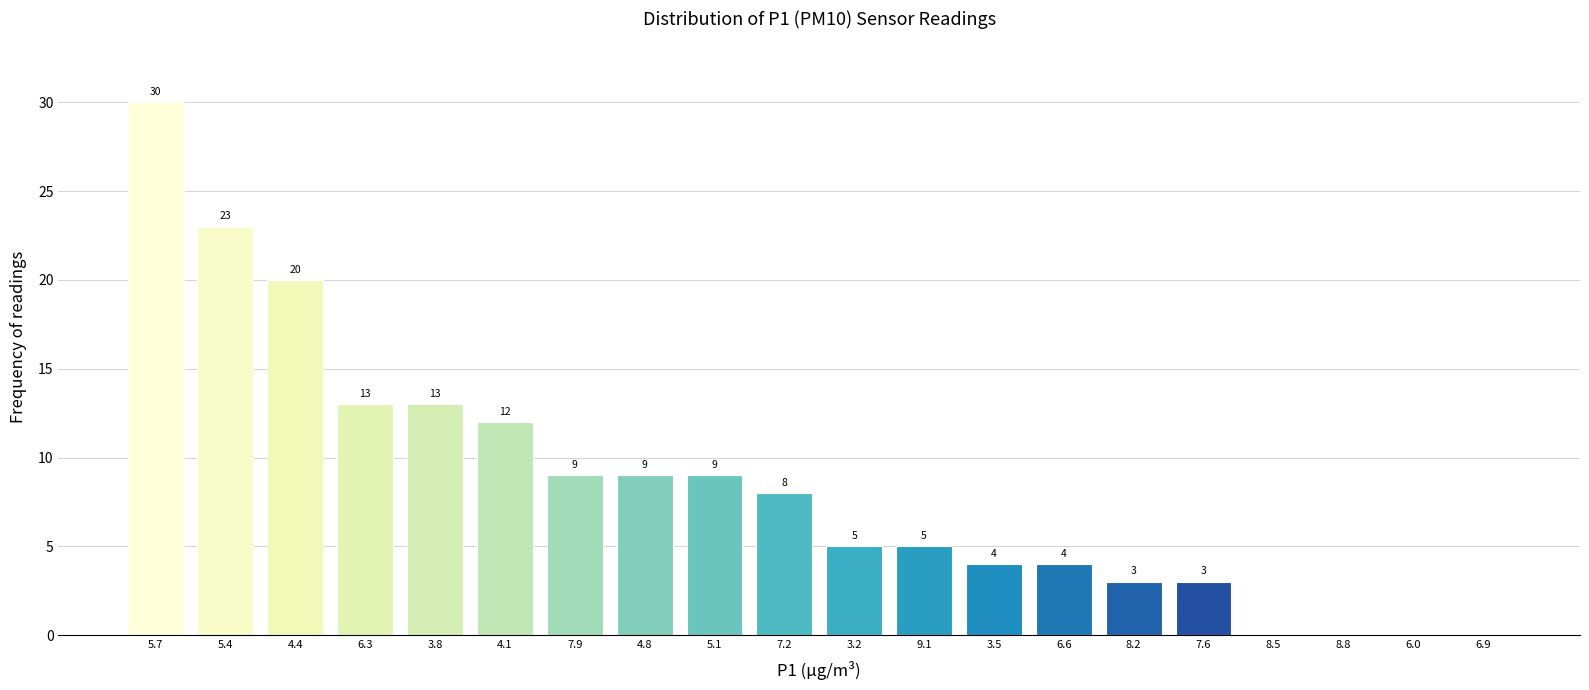

Reading left to right, list all the values displayed in this chart.

5.7=30	5.4=23	4.4=20	6.3=13	3.8=13	4.1=12	7.9=9	4.8=9	5.1=9	7.2=8	3.2=5	9.1=5	3.5=4	6.6=4	8.2=3	7.6=3	8.5=0	8.8=0	6.0=0	6.9=0